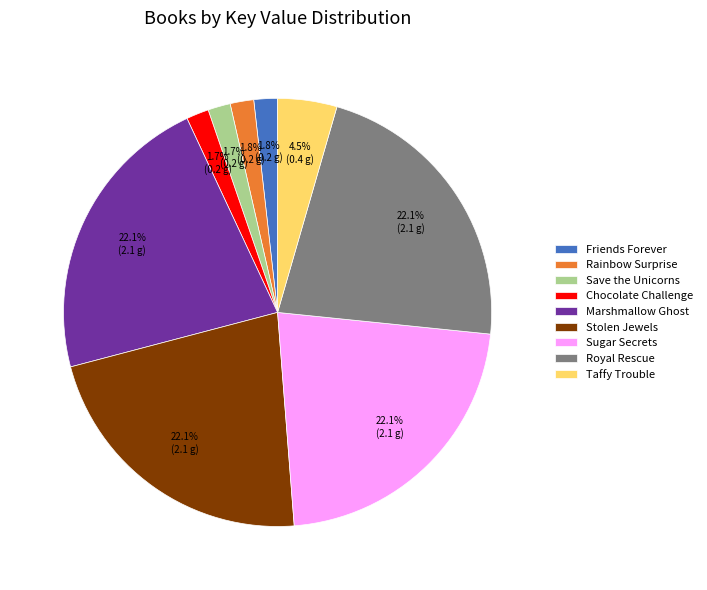

To the nearest percent, what portion does Royal Rescue represent?

22%